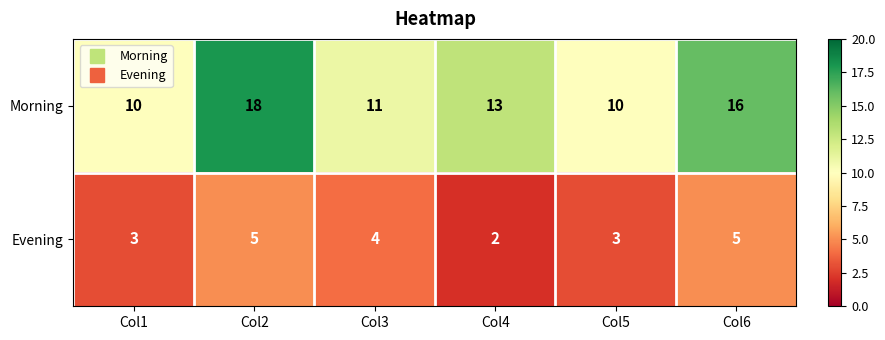

Rank the series at Col3 from lowest to highest value.

Evening, Morning